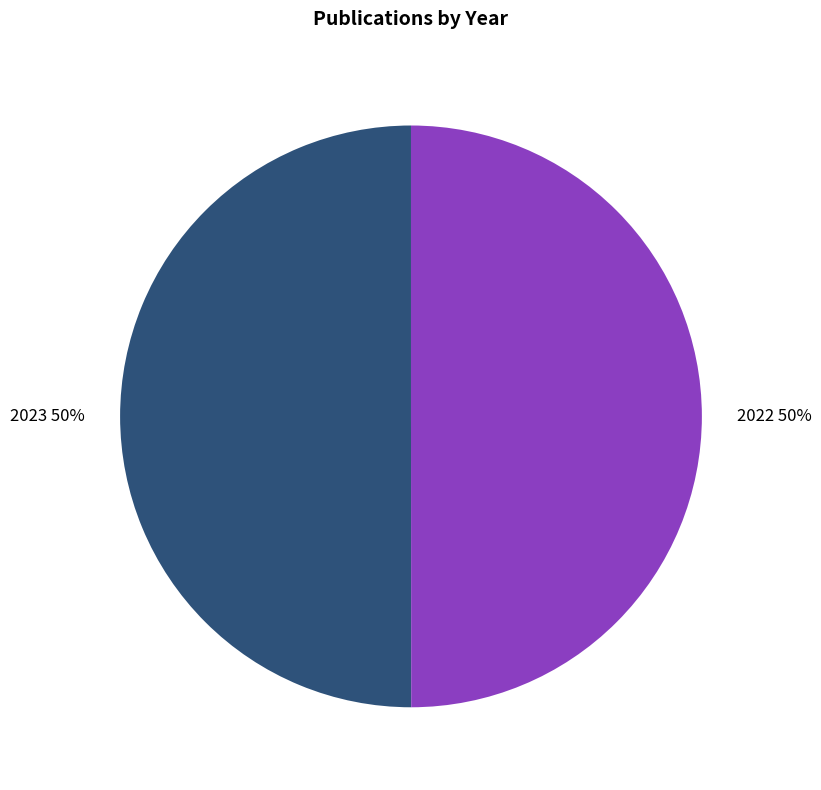

To the nearest percent, what percentage of the pie is 2022?

50%